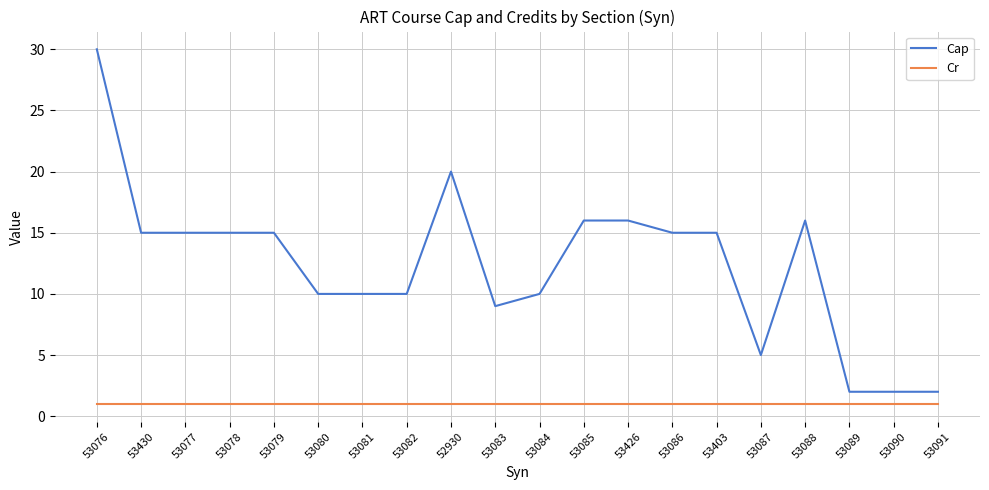

What position from the right is 52930?

12